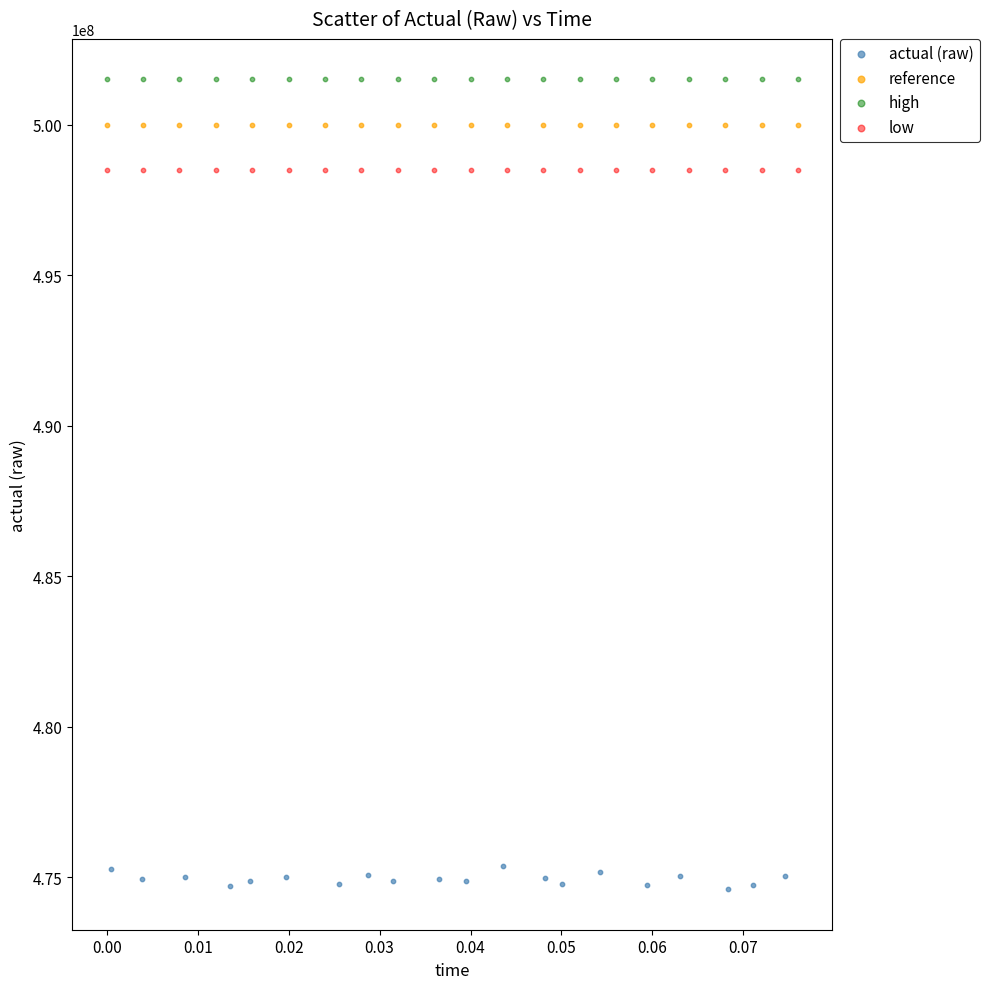

Which series contains the lowest Y value?

actual (raw)